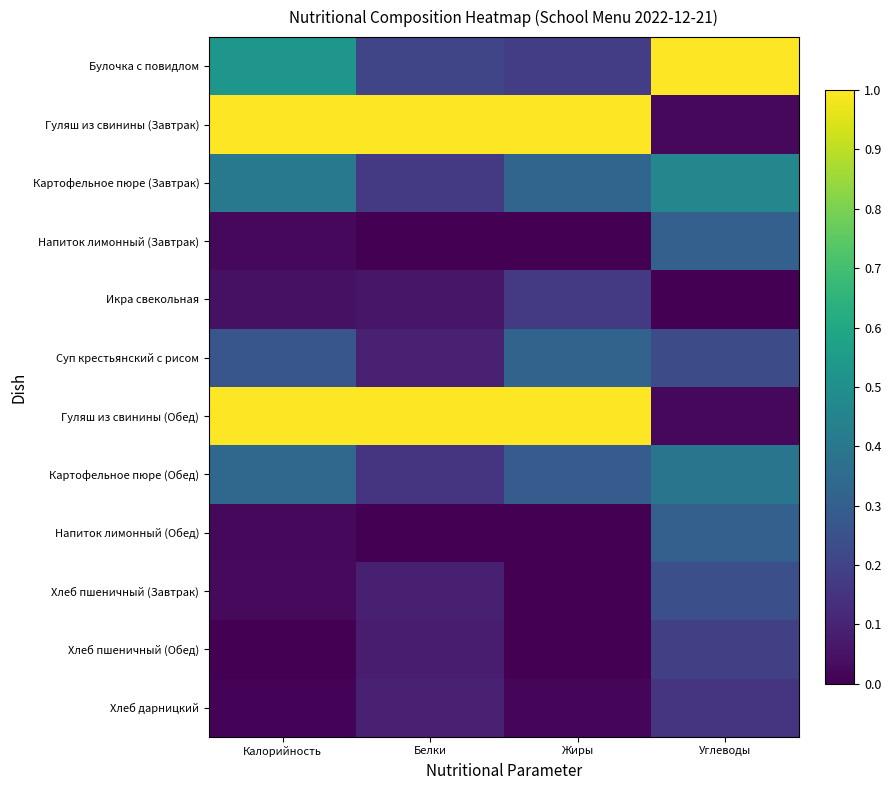

At which category does the chart reach its peak across all series?

Углеводы